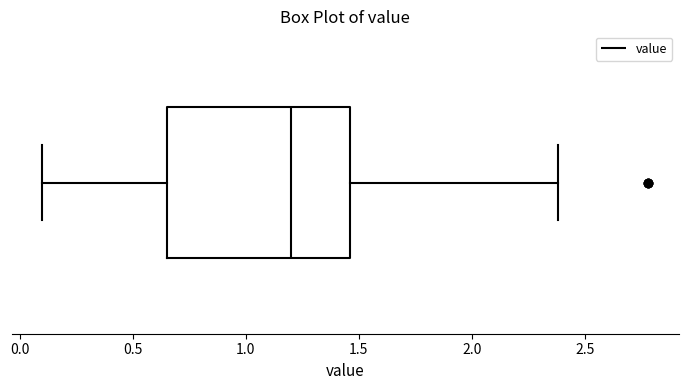

Where is the right edge of the box on the x-axis? The values are not printed on the chart, so give them approximately, as read against the axis.

1.45